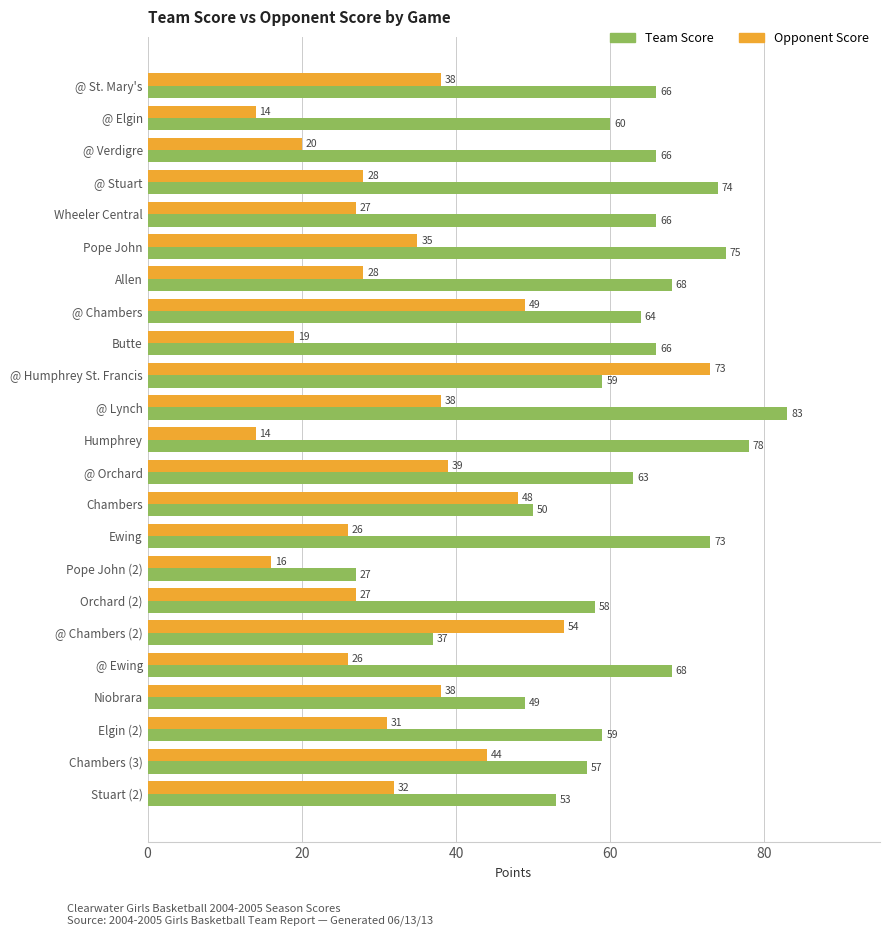

What is the difference between the highest and lowest values at @ Verdigre?

46